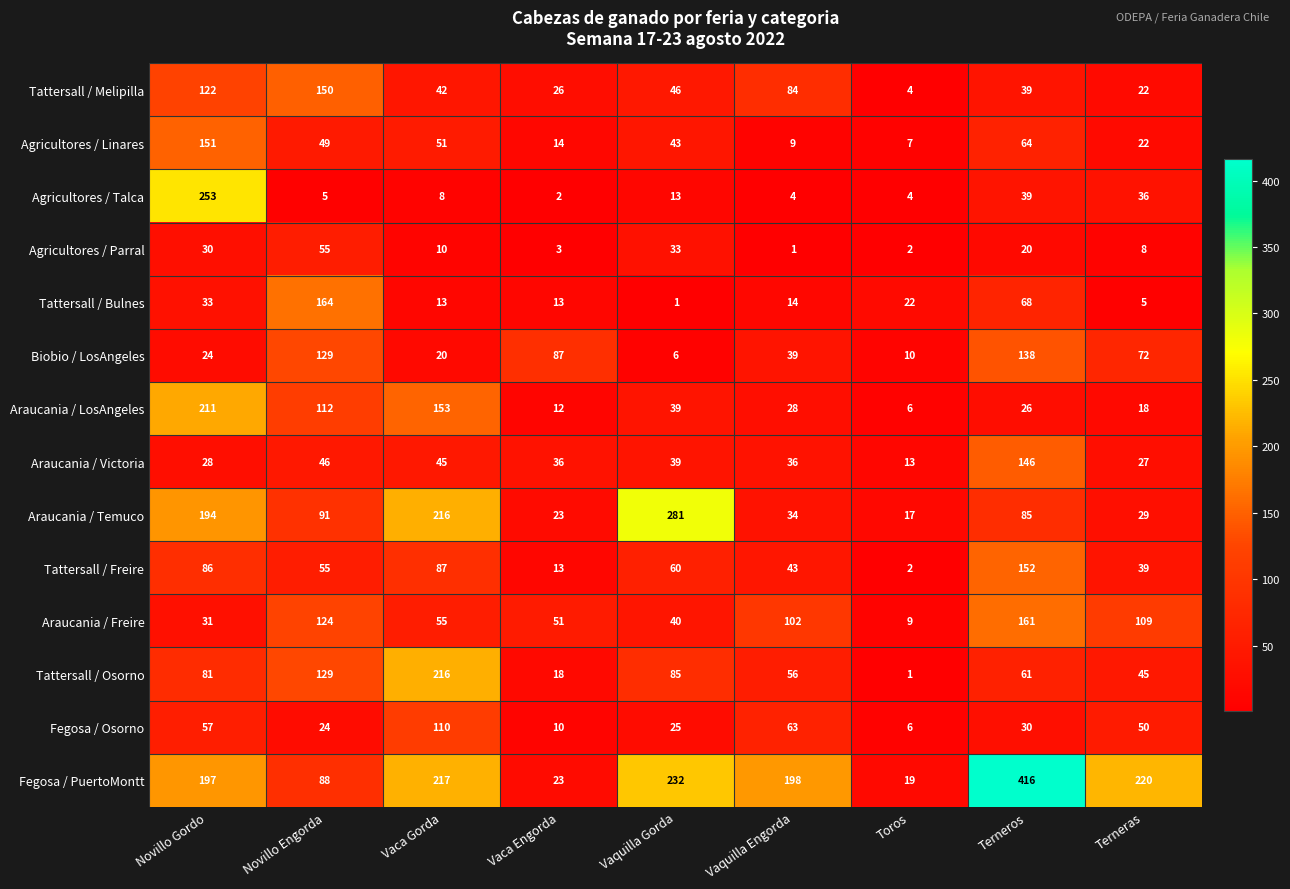

How many data points in Tattersall / Osorno are less than 61?

4